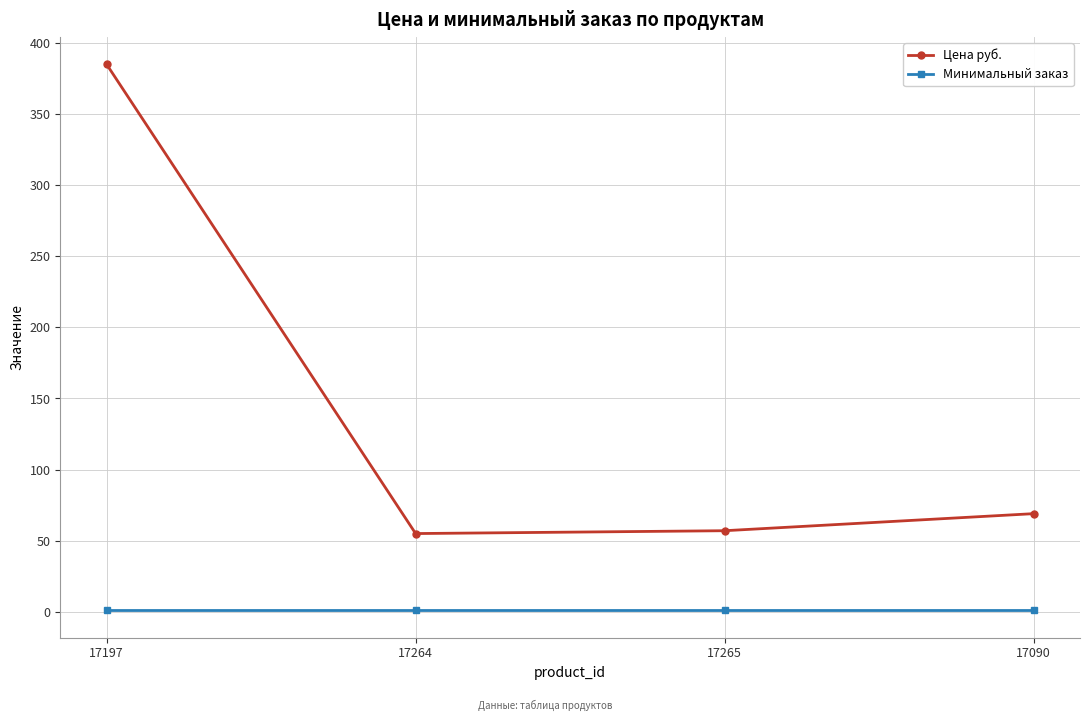

True or false: Цена руб. has more than 0 interior local peaks.

False